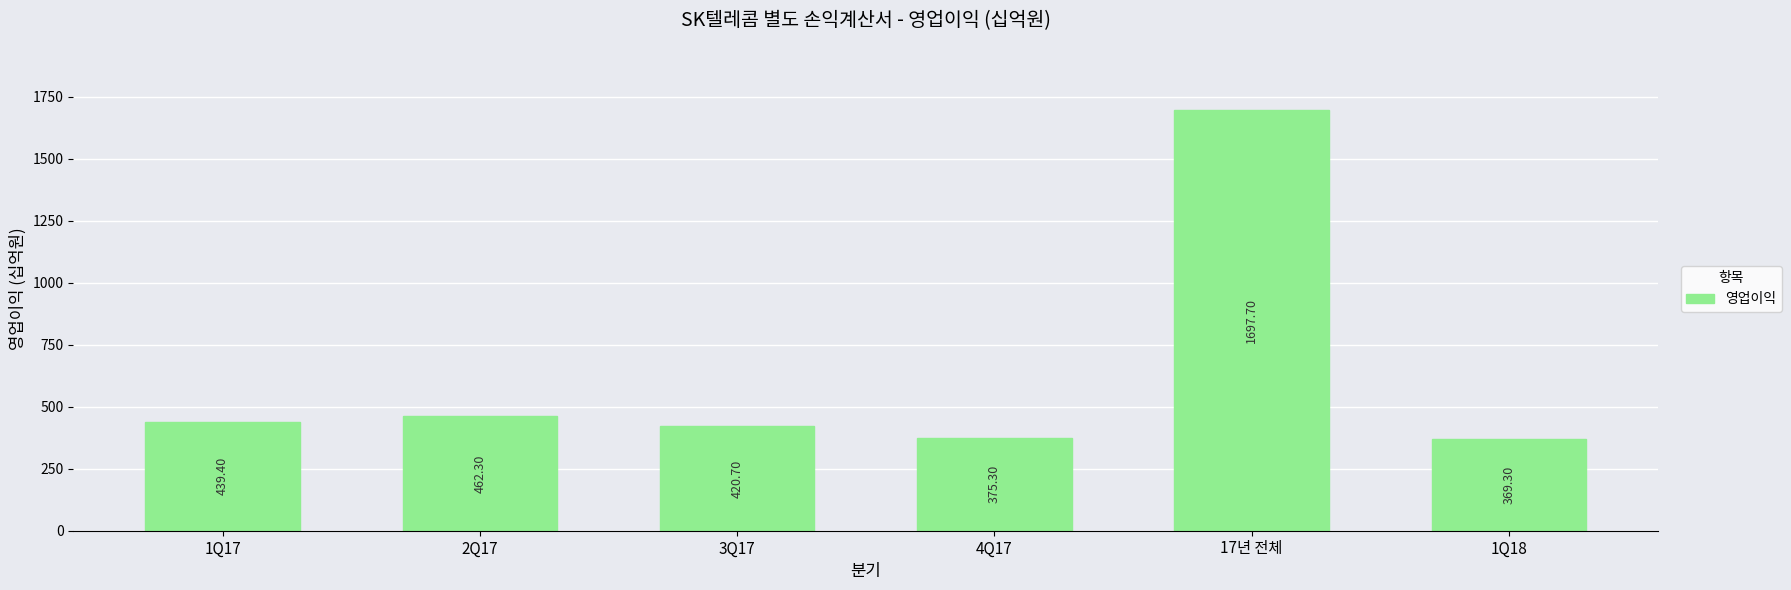

What is the sum of all values?

3764.7